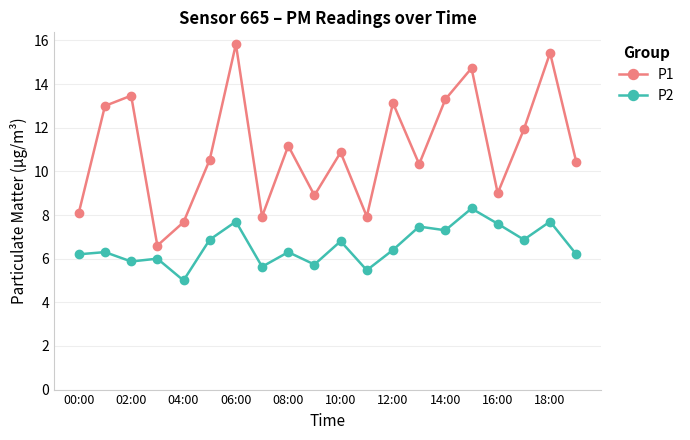

What is the maximum value for P1?

15.8